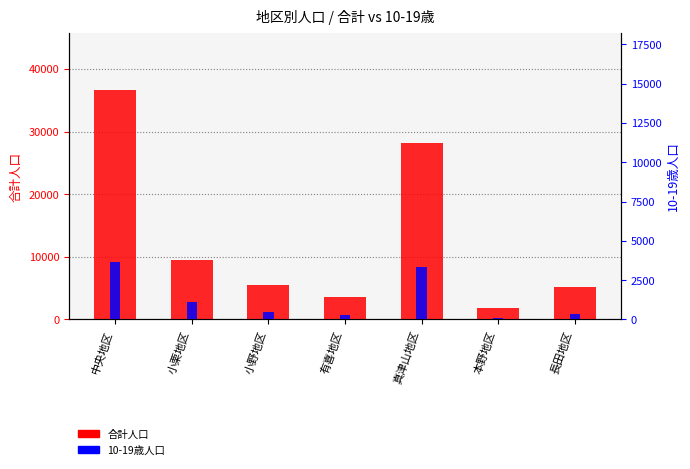

Reading left to right, extract all data points from this chart.

合計人口: 中央地区=36642	小栗地区=9468	小野地区=5471	有喜地区=3620	真津山地区=28247	本野地区=1832	長田地区=5144
10-19歳人口: 中央地区=3649	小栗地区=1125	小野地区=473	有喜地区=283	真津山地区=3309	本野地区=107	長田地区=376